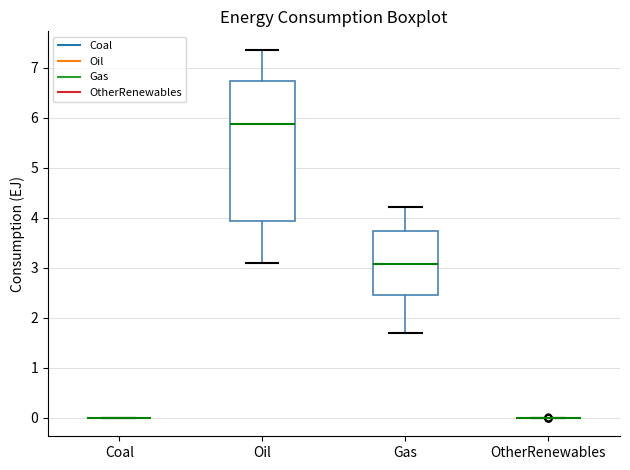

Which box is the tallest, from its lower edge to its upper edge?

Oil